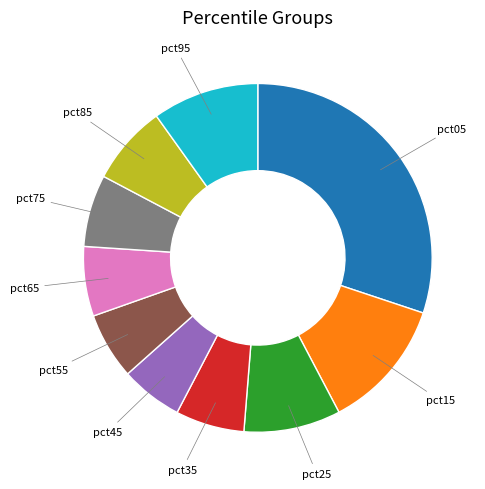

How many slices are in this pie chart?

10